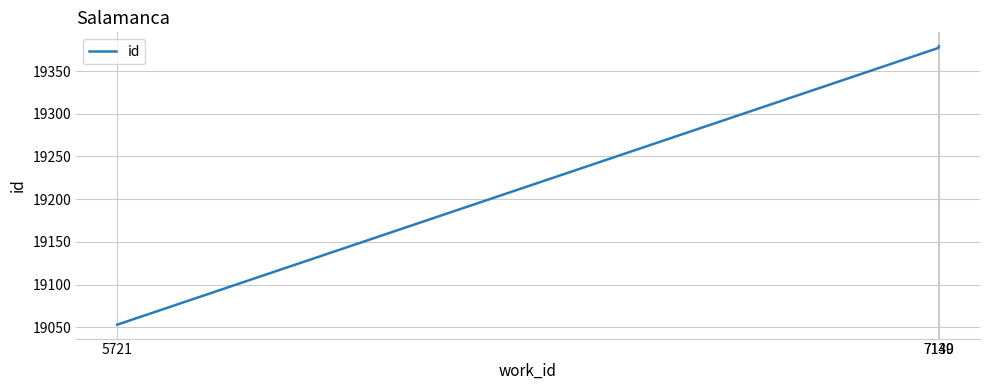

How many categories are shown in the chart?

3